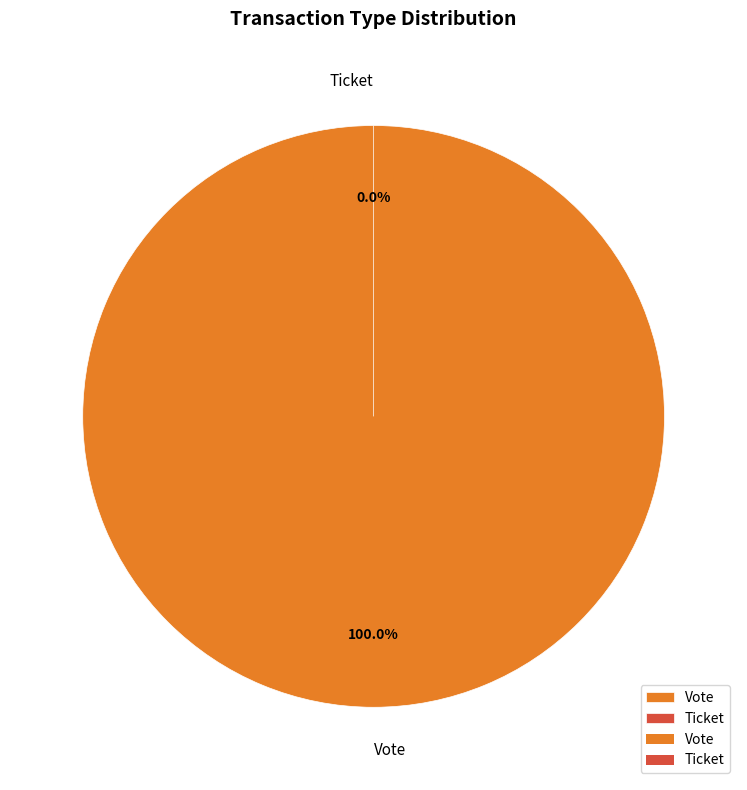

How many segments does this pie chart have?

2